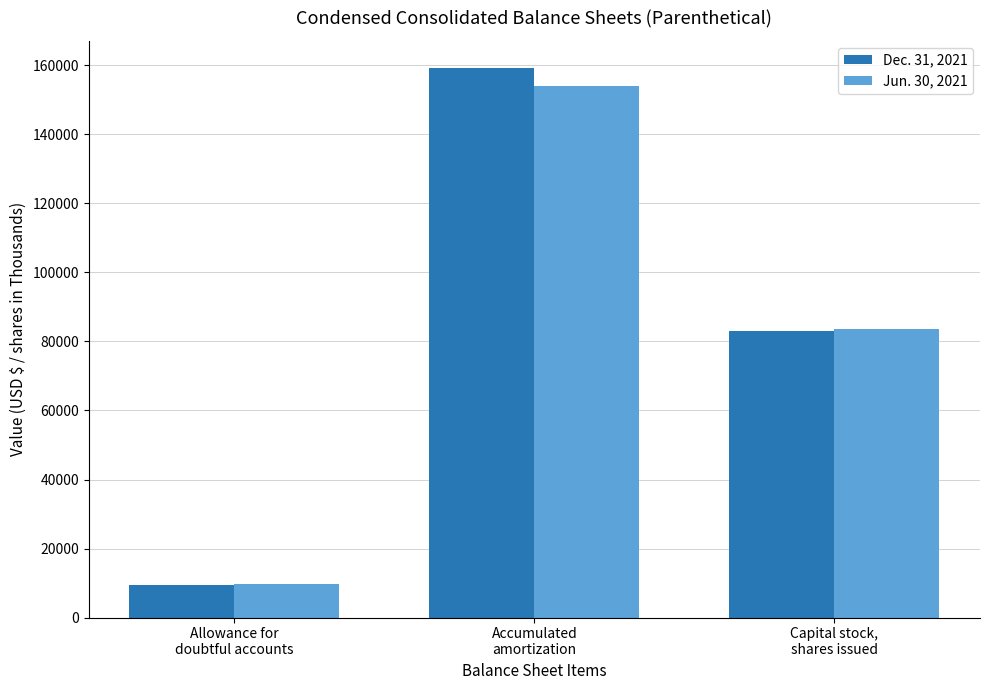

Reading right to left, transcribe all the data shown in this chart.

Dec. 31, 2021: 83074	159163	9367
Jun. 30, 2021: 83614	153972	9734